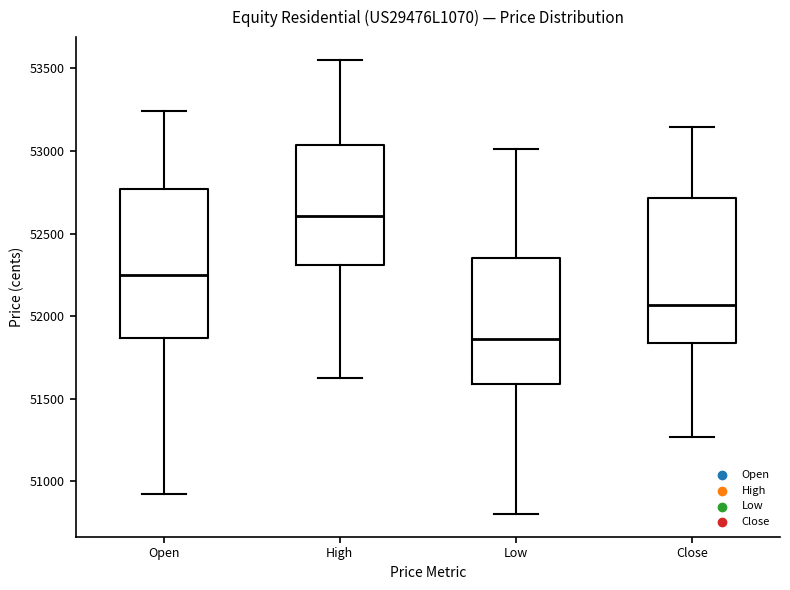

Where does the upper whisker of the box for Close end on the y-axis? The values are not printed on the chart, so give them approximately, as read against the axis.

53150